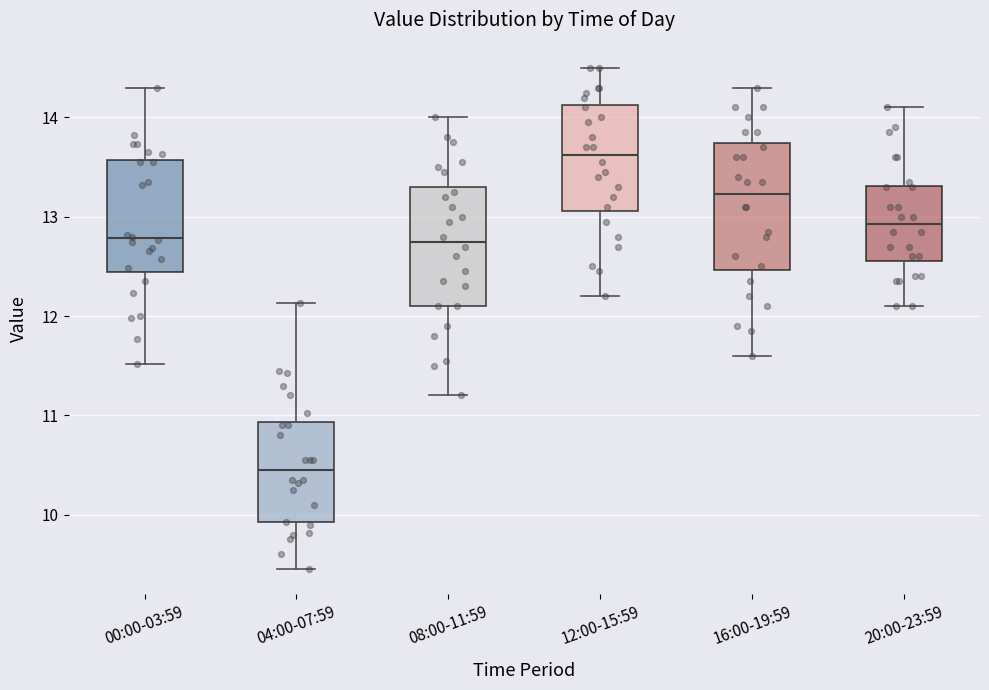

Where does the median line of the box for 08:00-11:59 sit on the y-axis? The values are not printed on the chart, so give them approximately, as read against the axis.

12.8